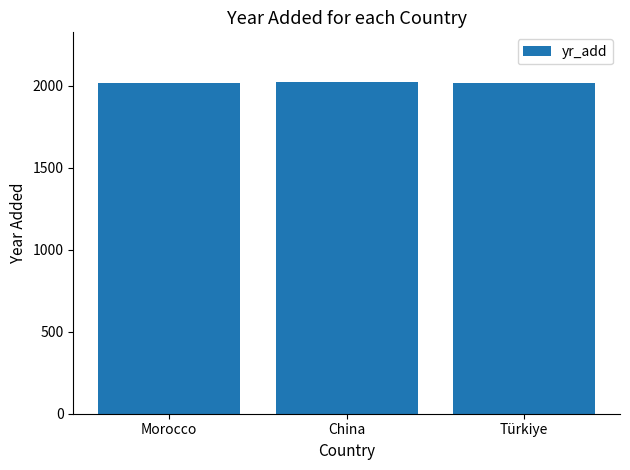

What is the average value?

2018